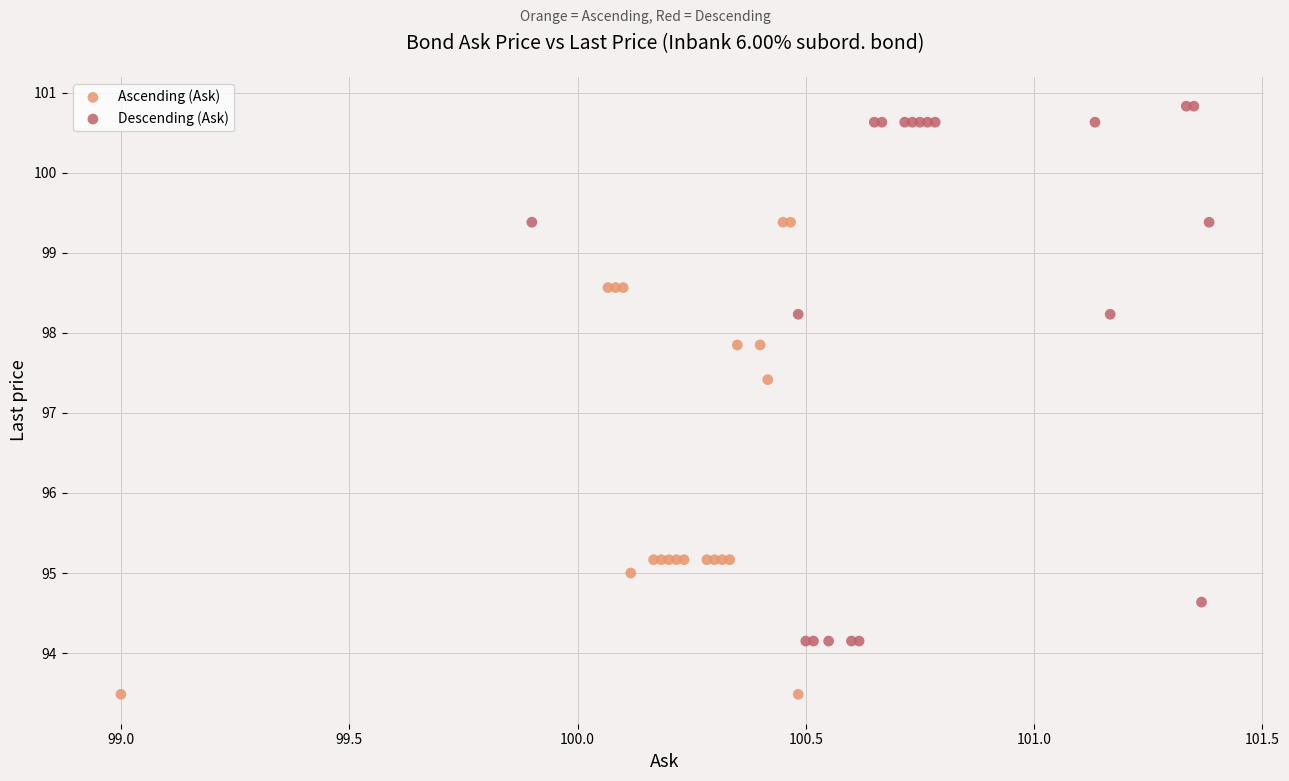

Which series has the largest Y range (max minus min)?

Descending (Ask)